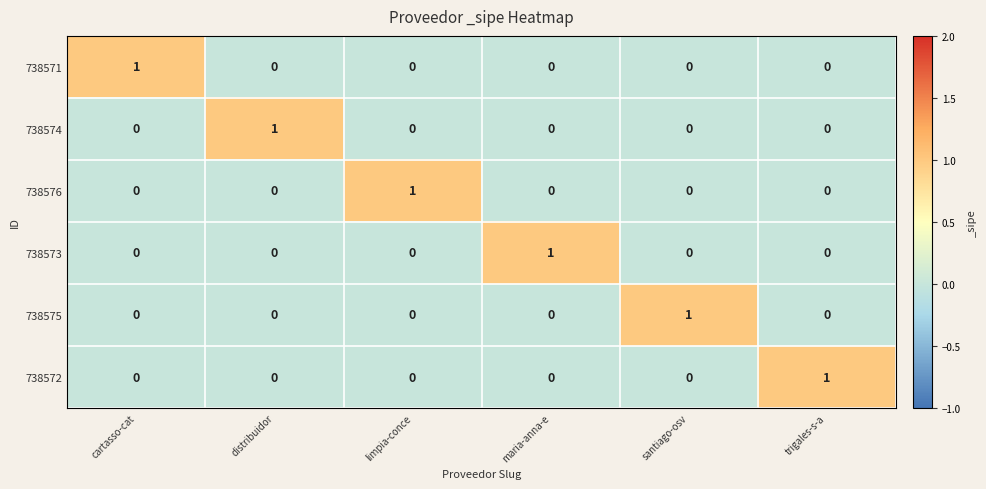

At how many categories does at least one series exceed 0?

6